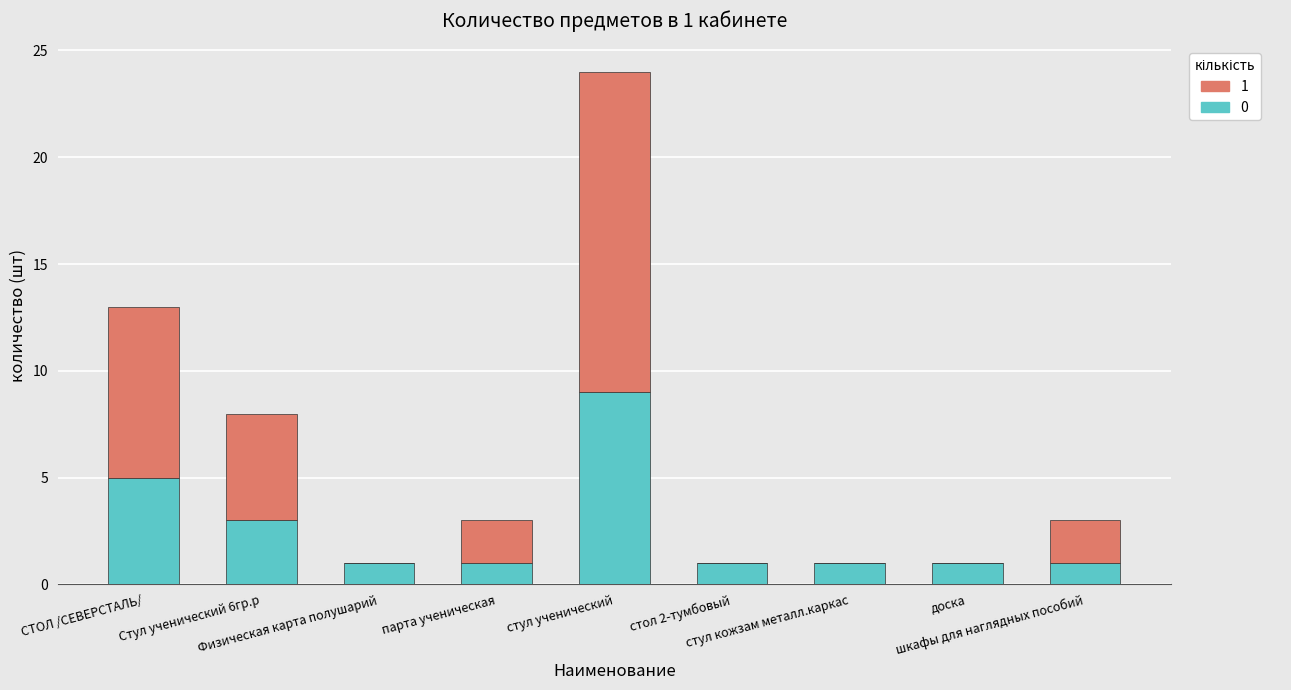

How many series are shown in this chart?

2